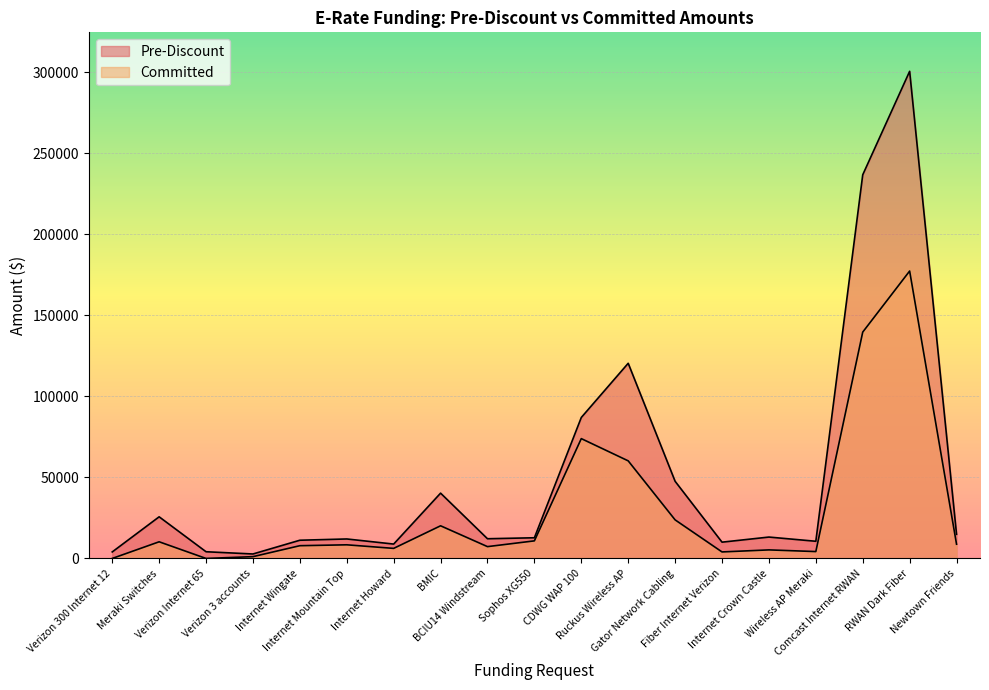

Which series has the largest range (max minus min)?

Pre-Discount